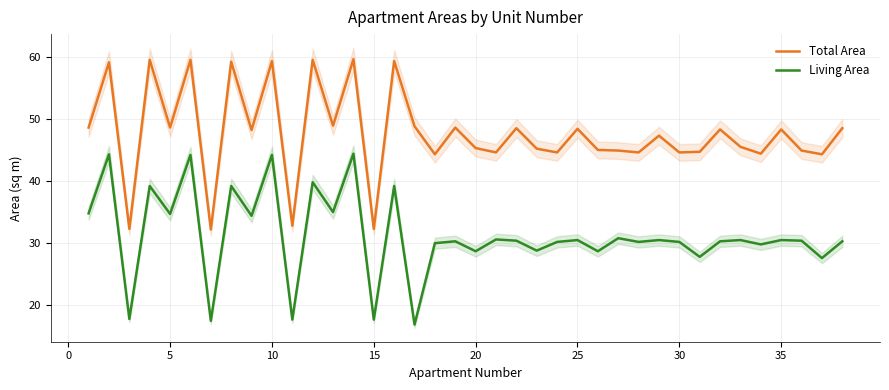

True or false: Total Area and Living Area cross at least once.

False